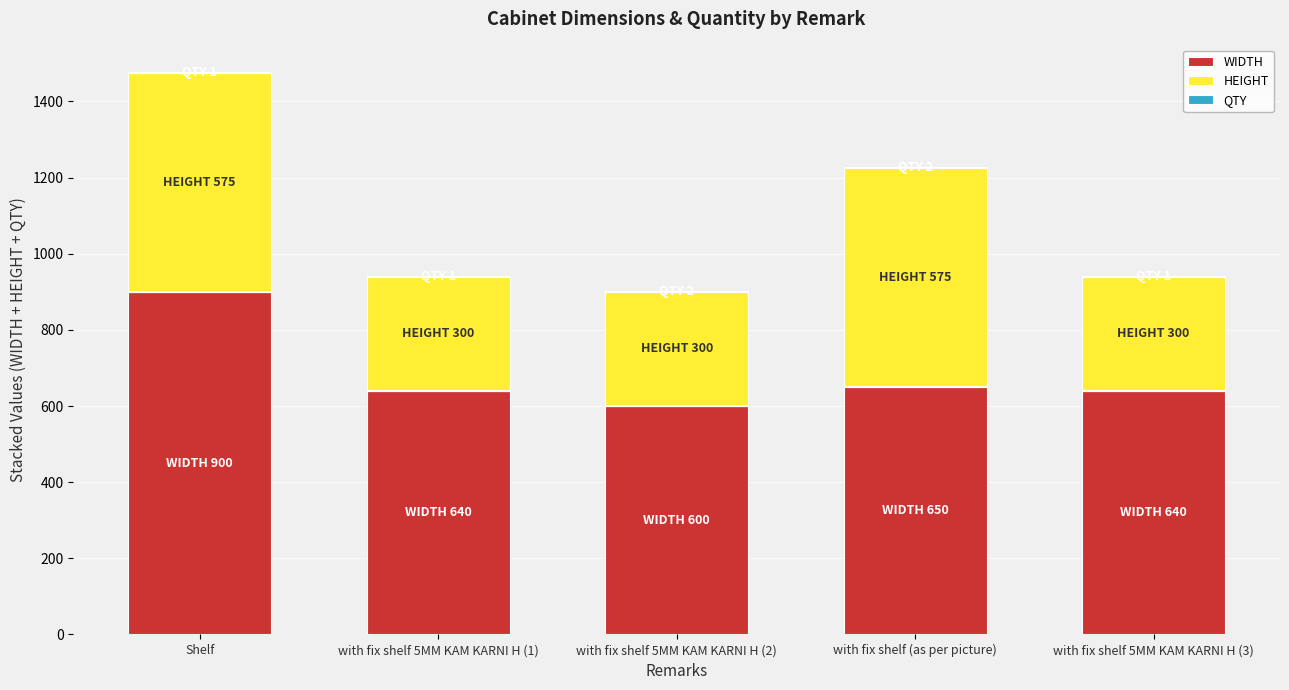

At which label is HEIGHT closest to 437?

with fix shelf 5MM KAM KARNI H (1)